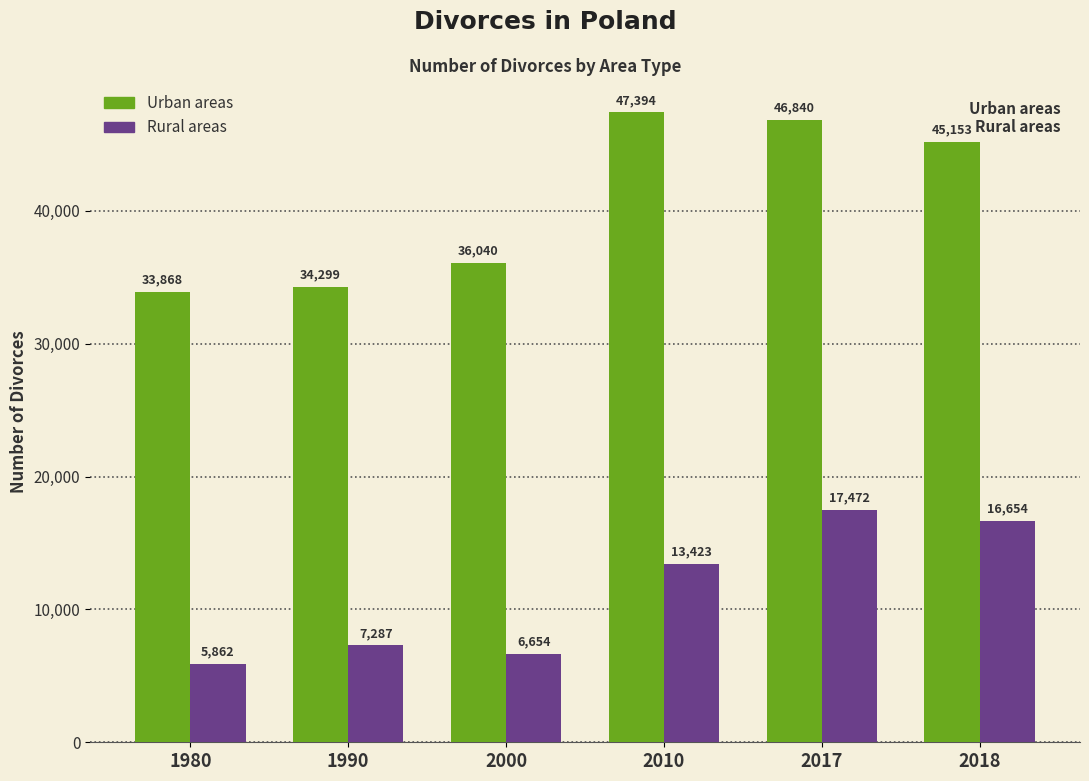

Reading right to left, list all the values displayed in this chart.

Urban areas: 2018=45153	2017=46840	2010=47394	2000=36040	1990=34299	1980=33868
Rural areas: 2018=16654	2017=17472	2010=13423	2000=6654	1990=7287	1980=5862